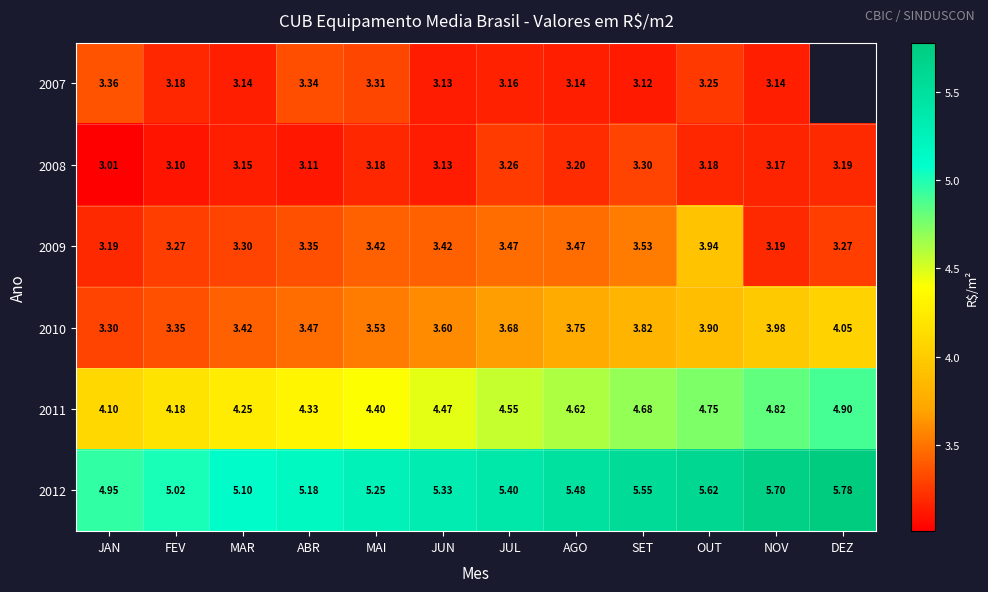

At which label does 2012 reach its peak?

DEZ